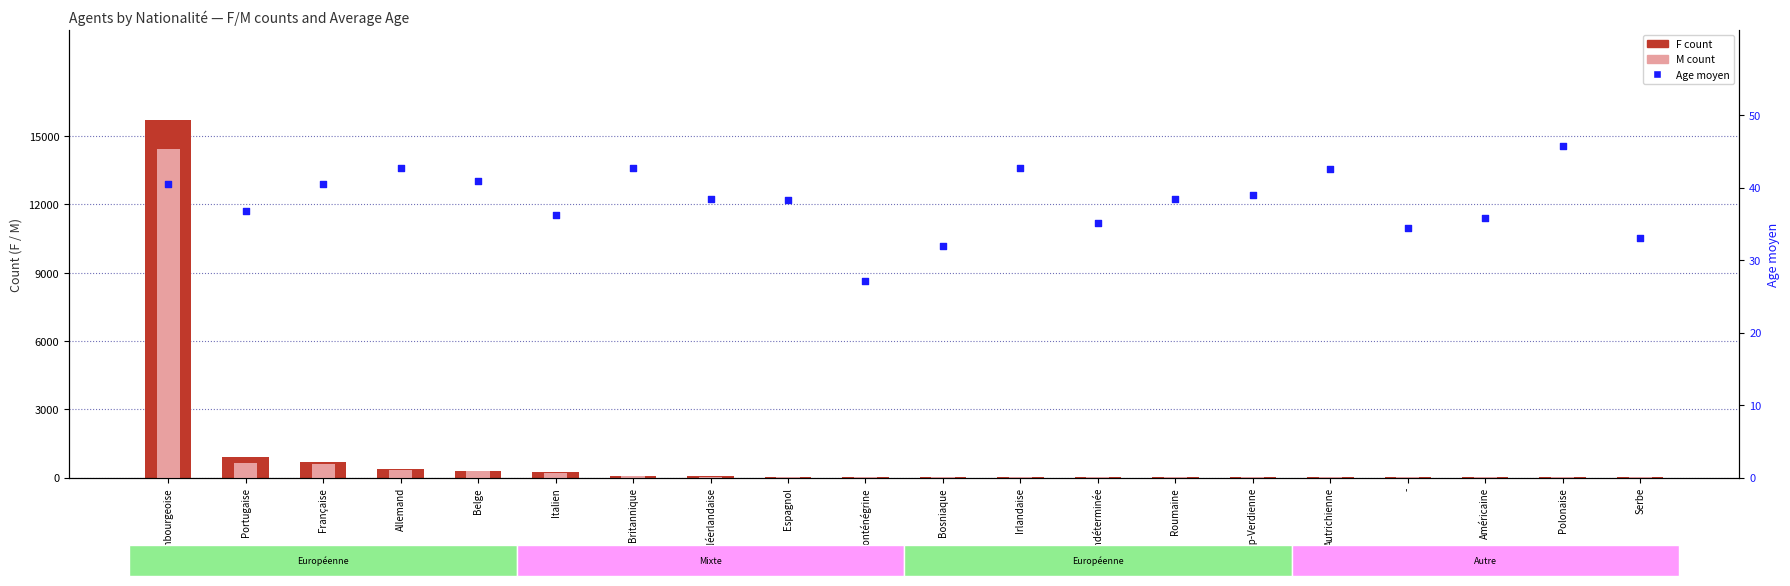

What are all the series names shown in the legend?

F, M, Age moyen